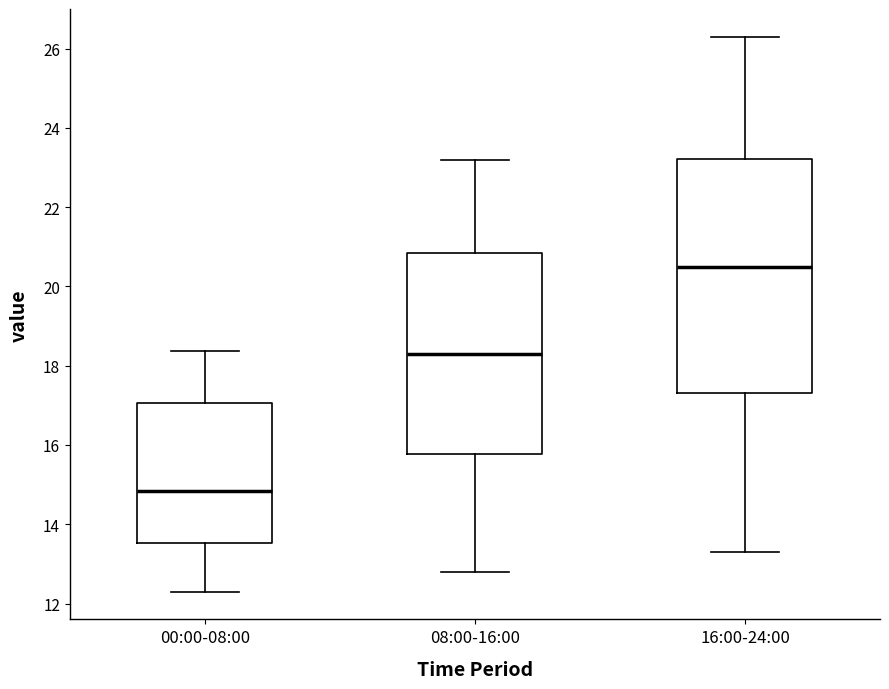

Reading left to right, transcribe this box plot: for each box, give where its median line is, the range the box spans, and where its two whiskers end, as read against the y-axis. The values are not printed on the chart, so give them approximately, as read against the axis.

00:00-08:00: median 14.8, box 13.6 to 17.0, whiskers 12.4 to 18.4
08:00-16:00: median 18.4, box 15.8 to 20.8, whiskers 12.8 to 23.2
16:00-24:00: median 20.6, box 17.4 to 23.2, whiskers 13.4 to 26.4